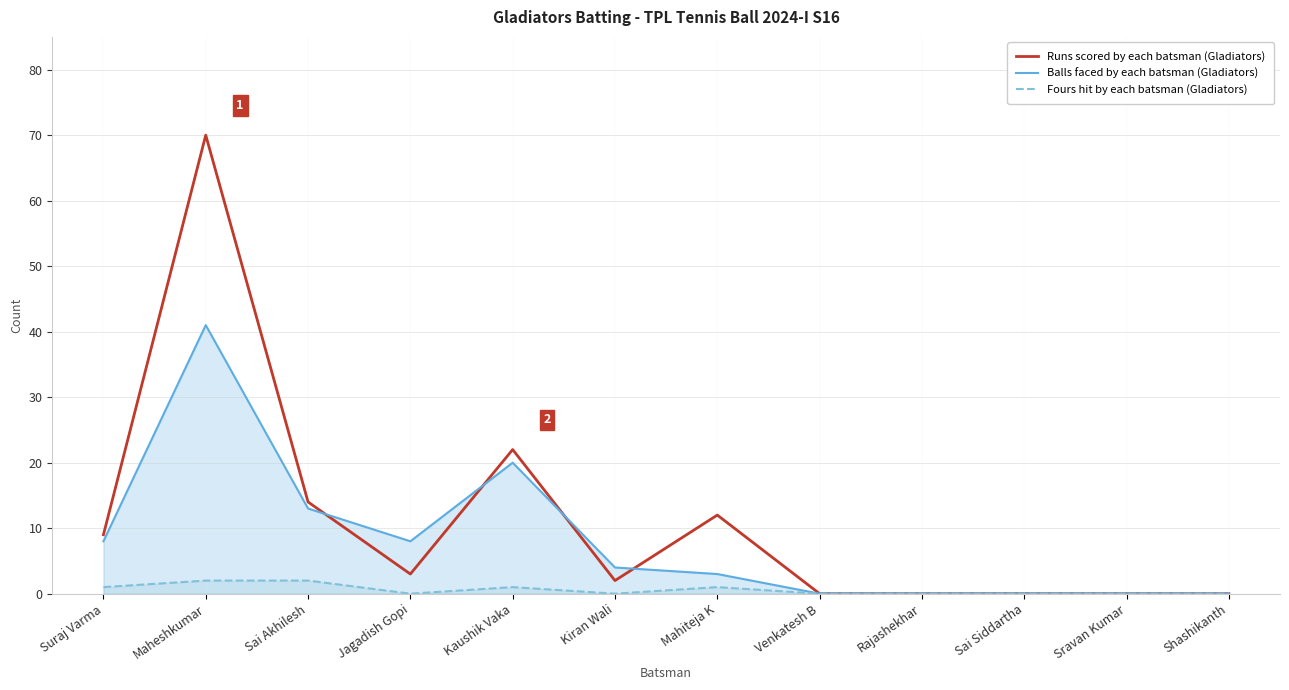

True or false: Fours hit by each batsman (Gladiators) has a value of 0 at Shashikanth.

True